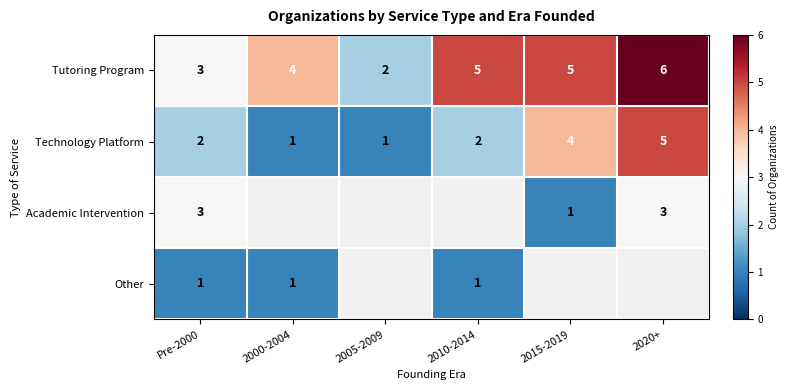

What is the maximum value for Tutoring Program?

6